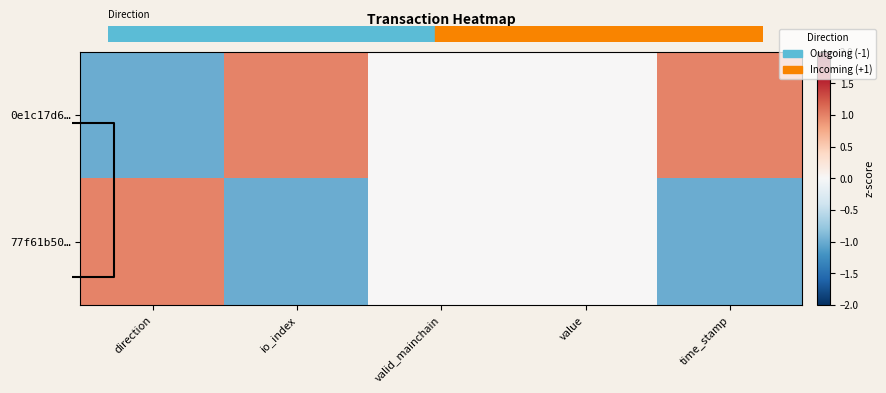

How many categories are shown in the chart?

5